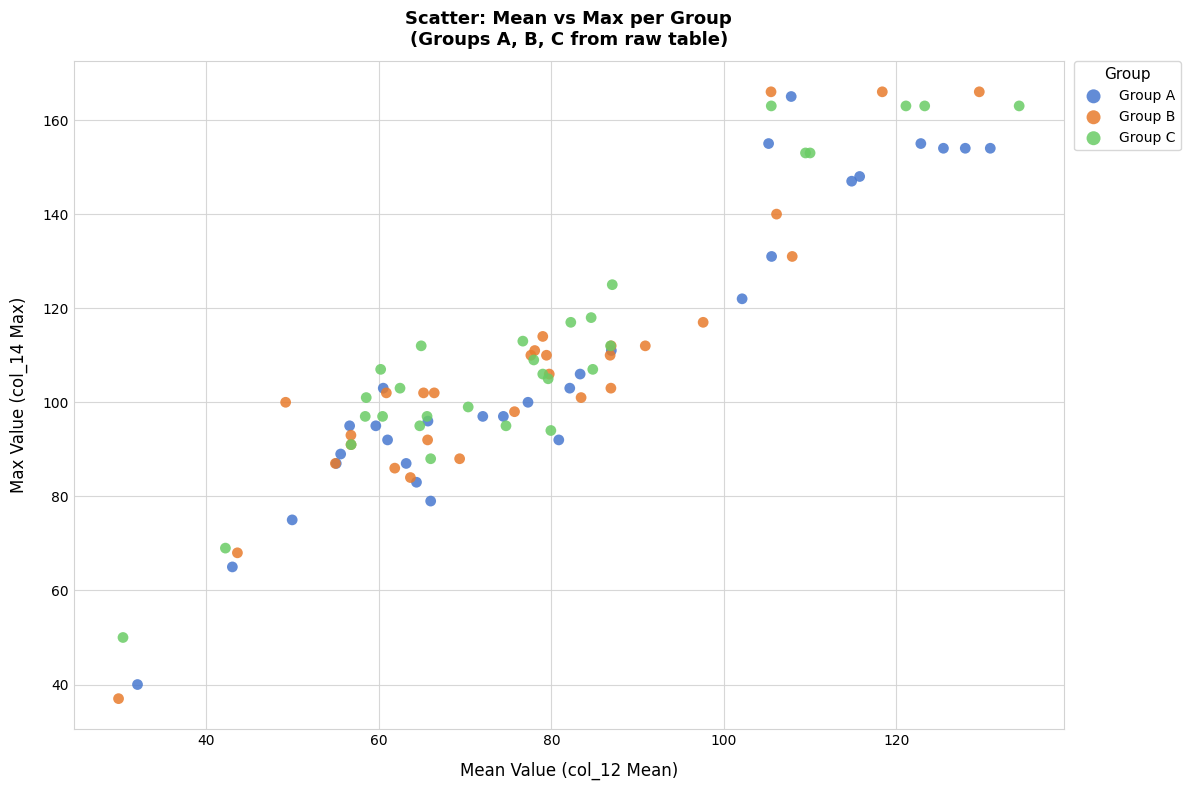

Which series has the widest spread of Y values?

Group B